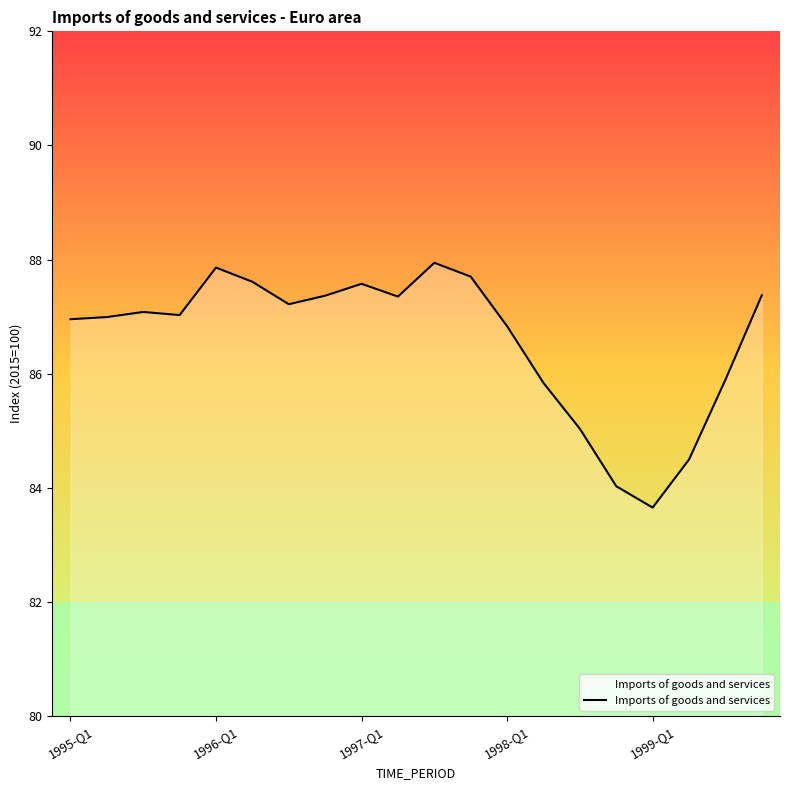

What is the difference between the maximum and minimum values?

4.3